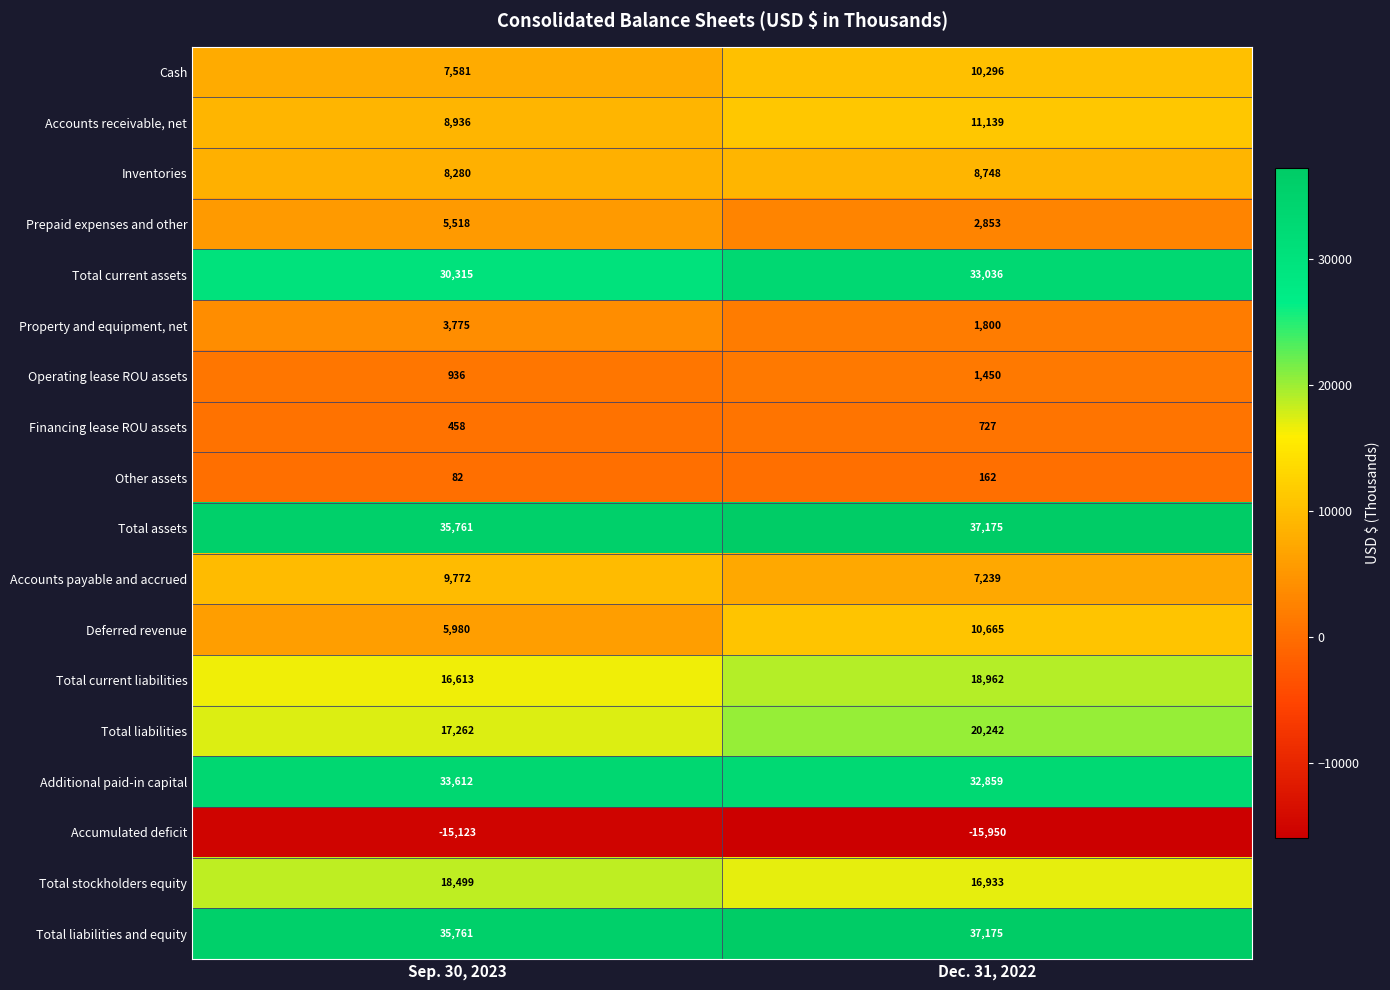

What is the difference between the Other assets values at Dec. 31, 2022 and Sep. 30, 2023?

80